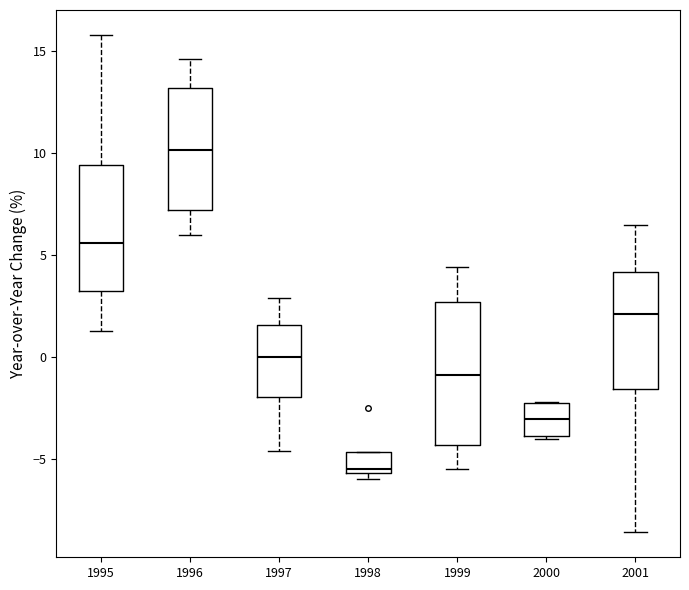

Reading left to right, transcribe this box plot: for each box, give where its median line is, the range the box spans, and where its two whiskers end, as read against the y-axis. The values are not printed on the chart, so give them approximately, as read against the axis.

1995: median 5.5, box 3.5 to 9.5, whiskers 1.5 to 16.0
1996: median 10.0, box 7.0 to 13.0, whiskers 6.0 to 14.5
1997: median 0.0, box -2.0 to 1.5, whiskers -4.5 to 3.0
1998: median -5.5 (just above the box's lower edge), box -5.5 to -4.5, whiskers -6.0 to -4.5
1999: median -1.0, box -4.5 to 2.5, whiskers -5.5 to 4.5
2000: median -3.0, box -4.0 to -2.5, whiskers -4.0 (just below the box's lower edge) to -2.0
2001: median 2.0, box -1.5 to 4.0, whiskers -8.5 to 6.5